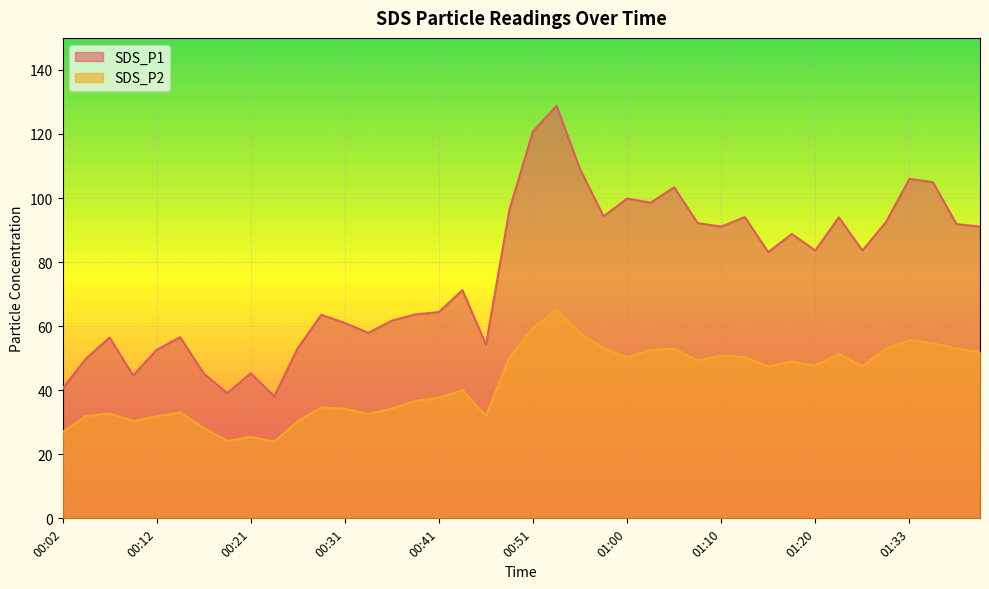

At how many categories does at least one series exceed 117?

2